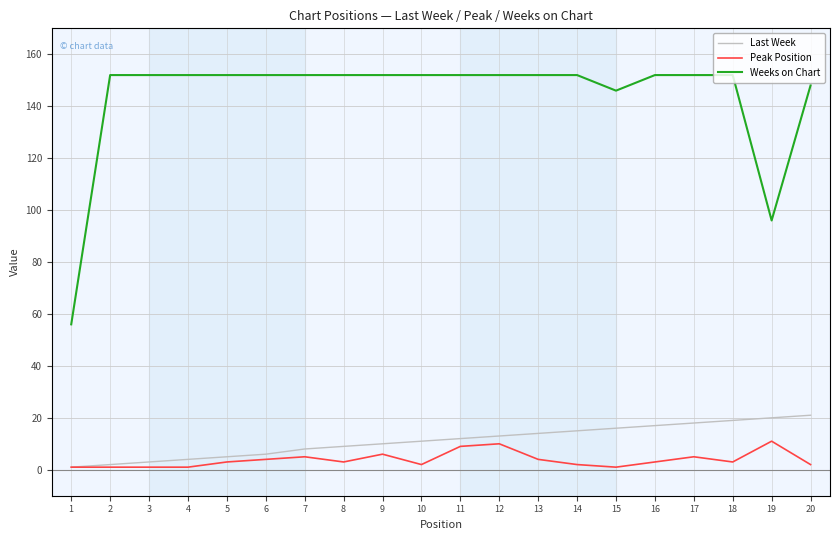

Which series has the largest total across all categories?

Weeks on Chart